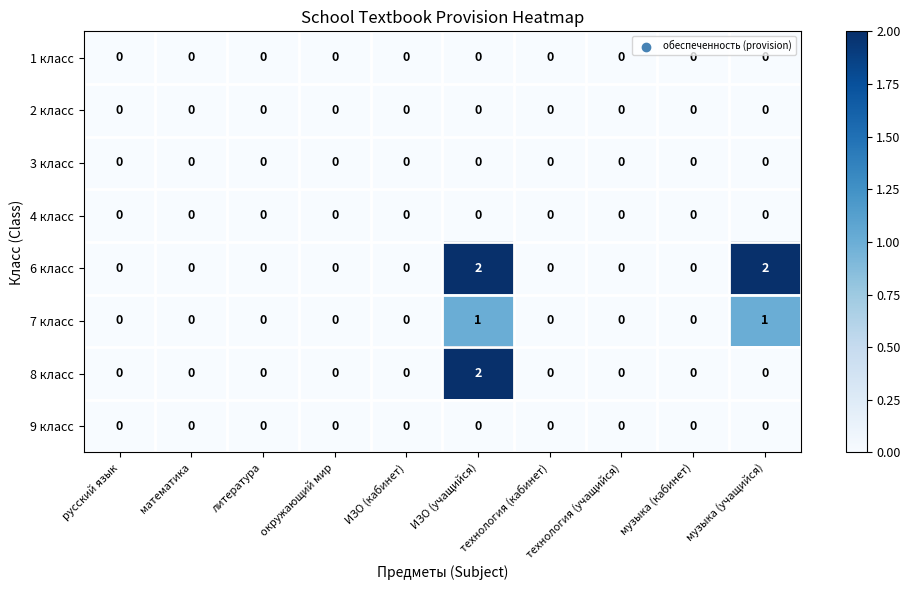

Which series changed the most between музыка (кабинет) and музыка (учащийся)?

6 класс